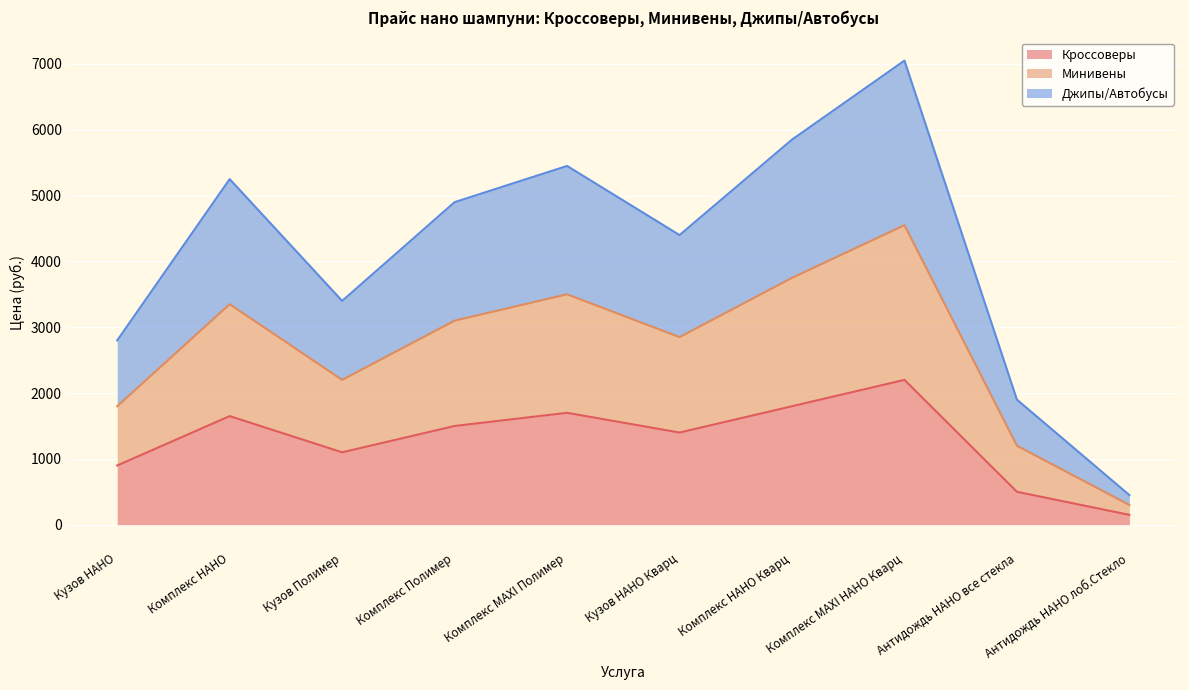

True or false: Джипы/Автобусы and Кроссоверы cross at least once.

False